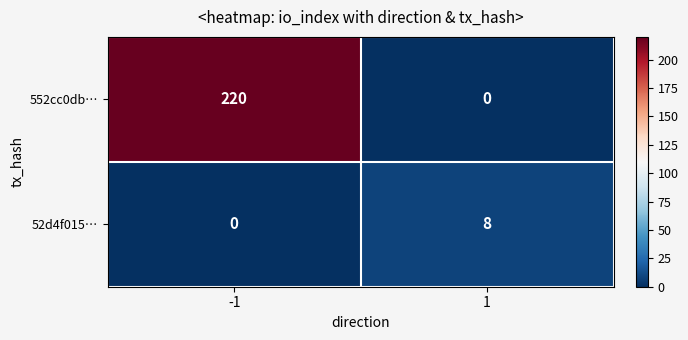

What is the total value across all series at 1?

8